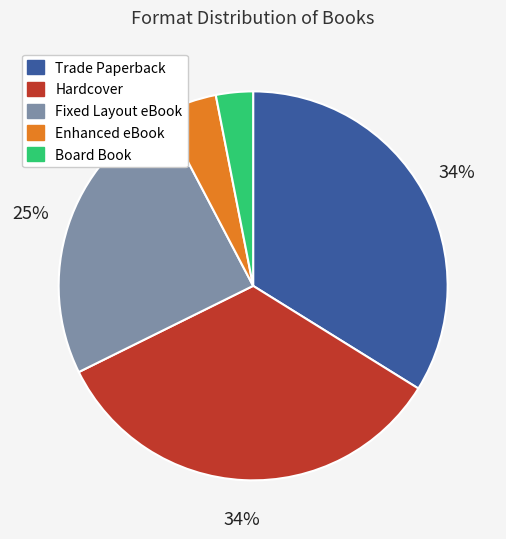

To the nearest percent, what percentage of the pie is Trade Paperback?

34%